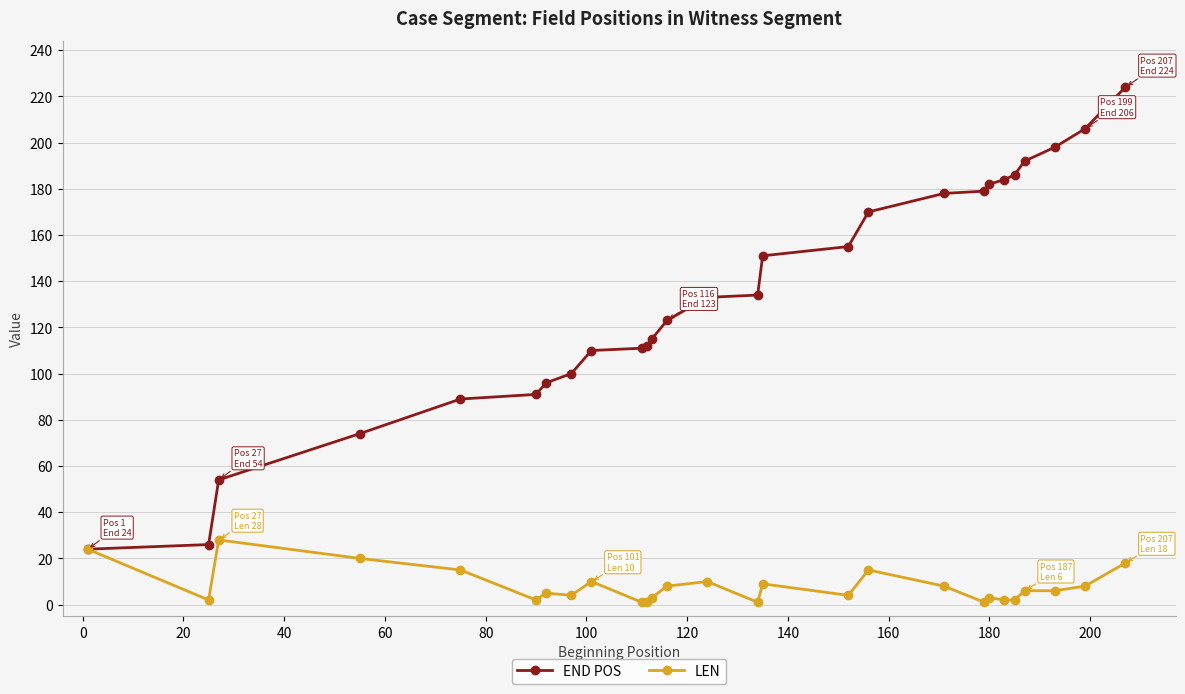

At how many categories does at least one series exceed 48?

25